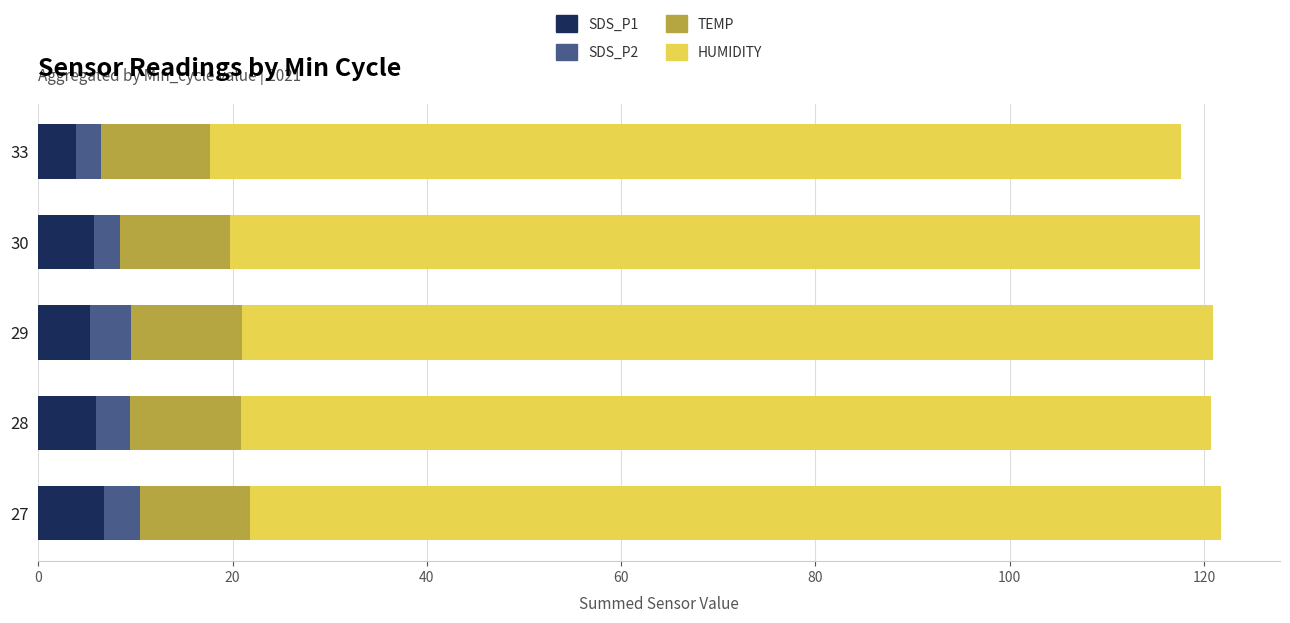

What is the total value across all series at 28?

120.7